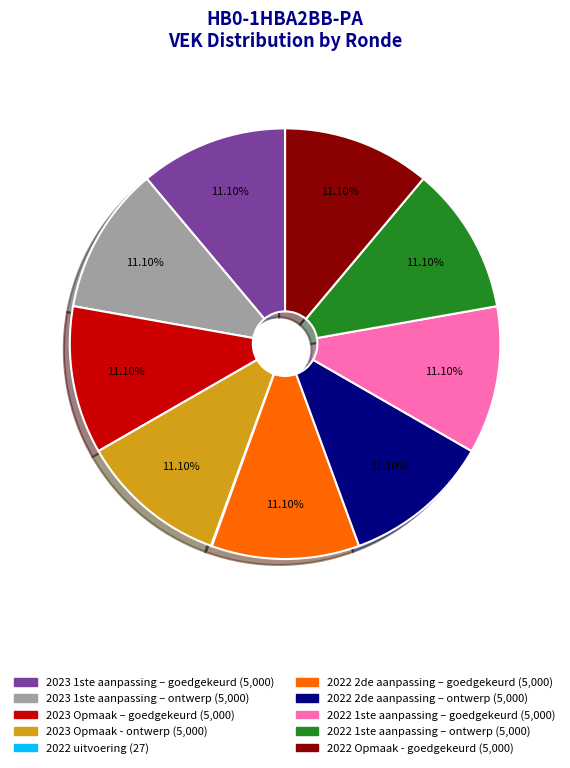

Is the sum of 2022 1ste aanpassing – goedgekeurd and 2022 2de aanpassing – ontwerp greater than half?

No